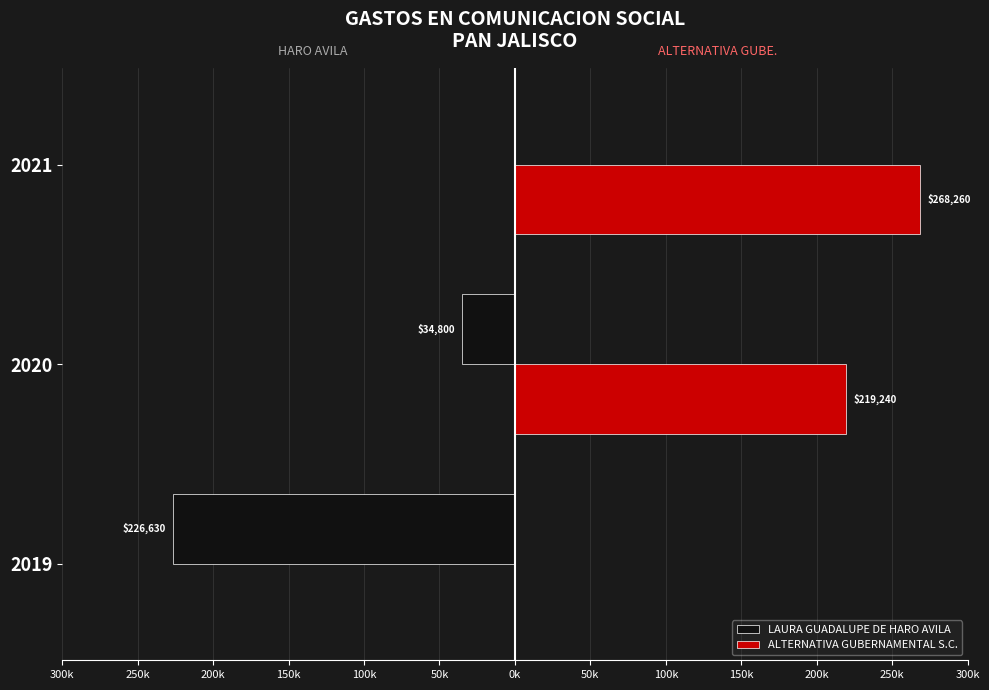

What are all the series names shown in the legend?

LAURA GUADALUPE DE HARO AVILA, ALTERNATIVA GUBERNAMENTAL S.C.